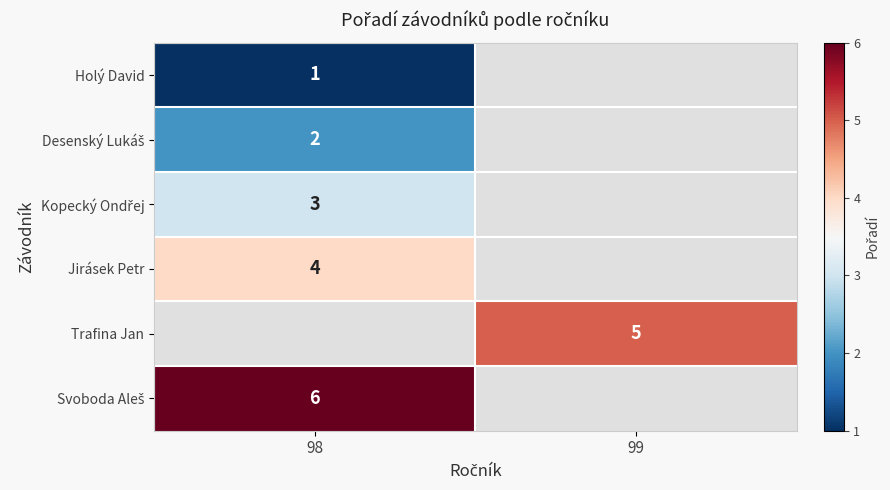

Which category has the highest value in the Desenský Lukáš series?

98